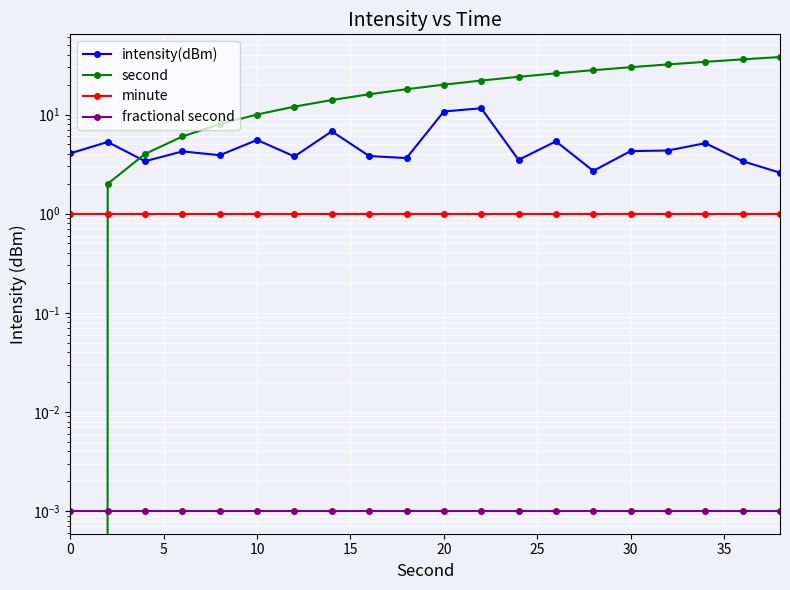

True or false: intensity(dBm) has more than 1 points higher than both neighbors.

True